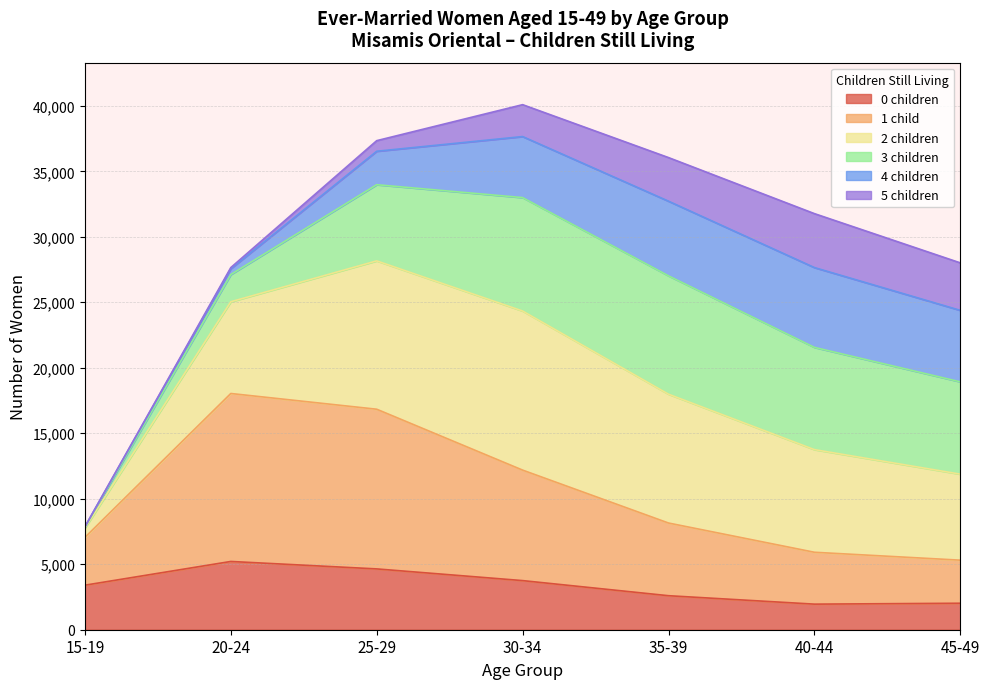

Read the 0 children value at 35-39.

2597